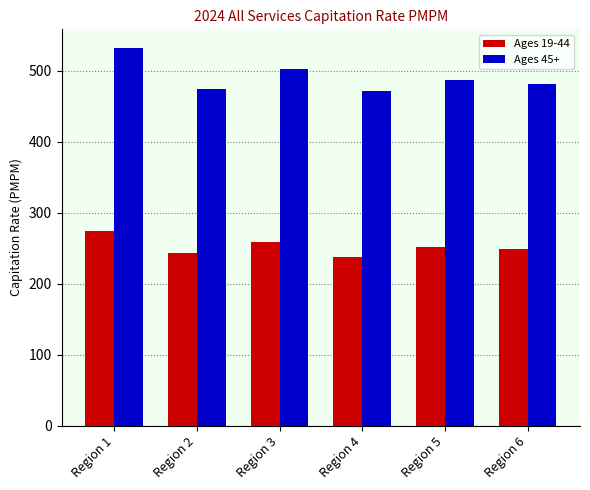

At which category is the sum across all series the highest?

Region 1